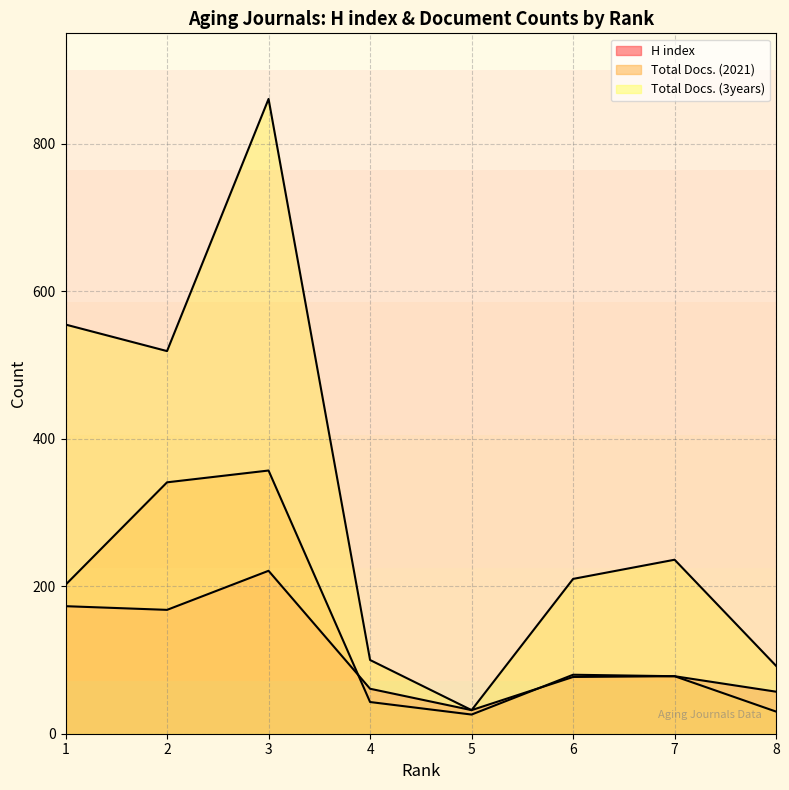

Where is the first local minimum for Total Docs. (2021)?

5